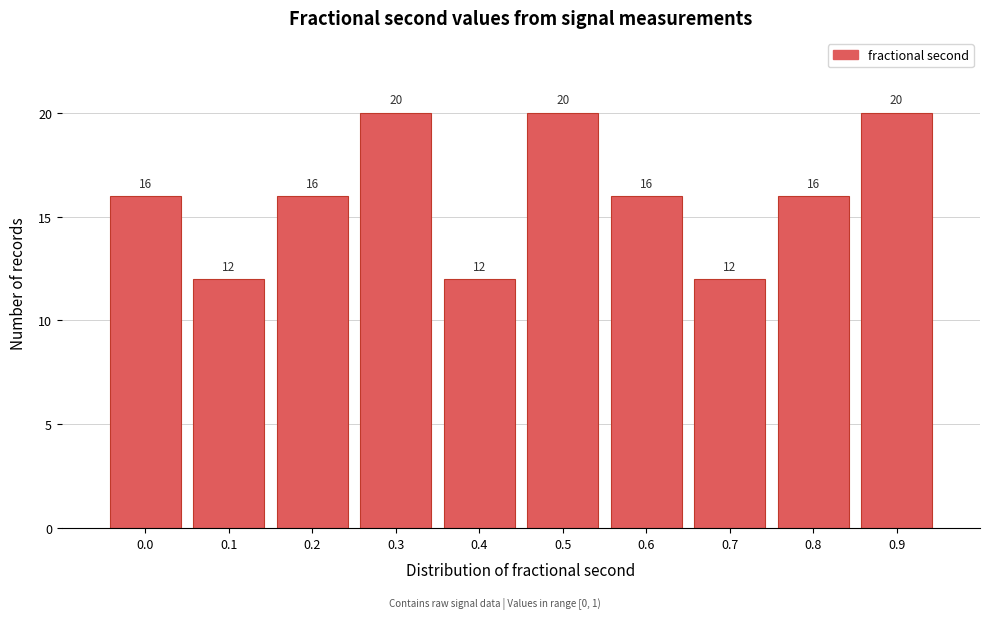

Reading right to left, what are all the values shown in this chart?

0.9=20	0.8=16	0.7=12	0.6=16	0.5=20	0.4=12	0.3=20	0.2=16	0.1=12	0.0=16